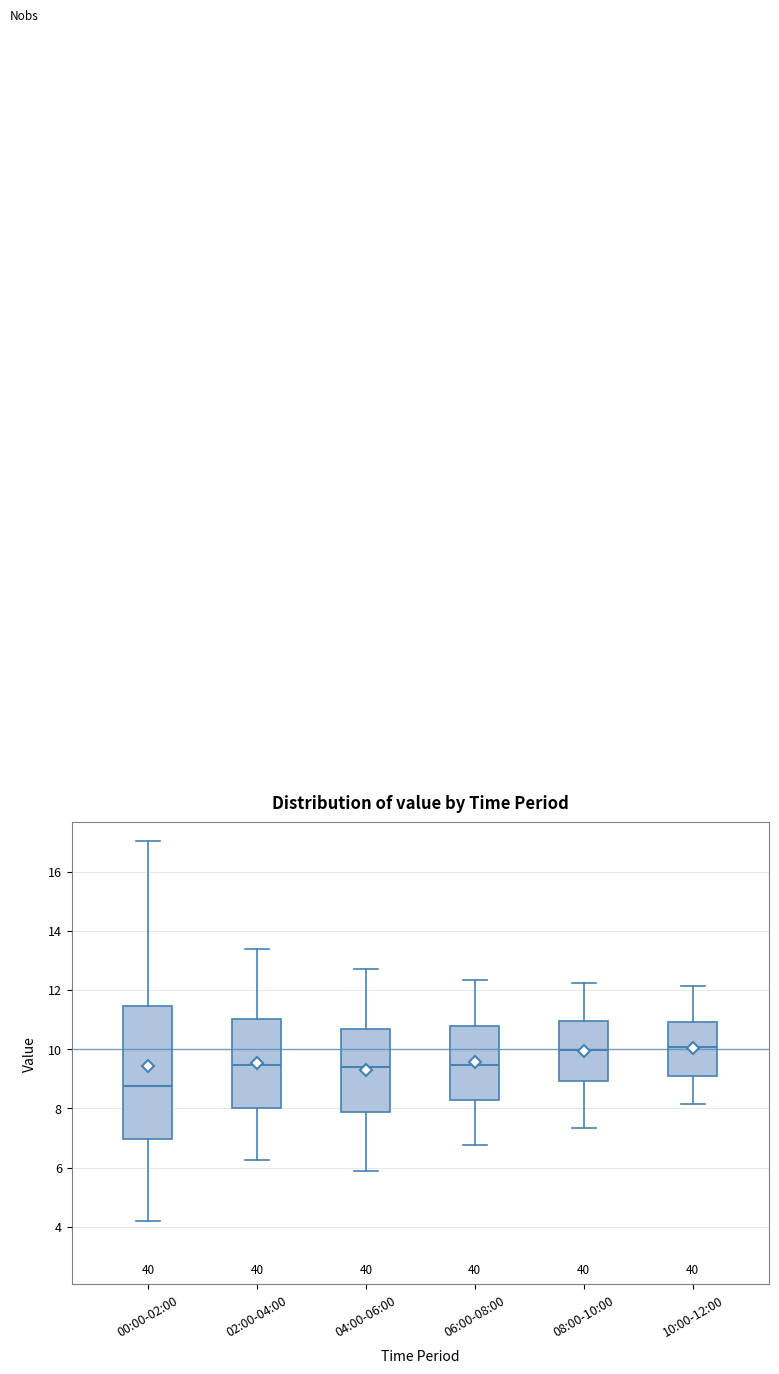

Reading left to right, transcribe this box plot: for each box, give where its median line is, the range the box spans, and where its two whiskers end, as read against the y-axis. The values are not printed on the chart, so give them approximately, as read against the axis.

00:00-02:00: median 8.8, box 7.0 to 11.4, whiskers 4.2 to 17.0
02:00-04:00: median 9.4, box 8.0 to 11.0, whiskers 6.2 to 13.4
04:00-06:00: median 9.4, box 7.8 to 10.6, whiskers 6.0 to 12.8
06:00-08:00: median 9.4, box 8.2 to 10.8, whiskers 6.8 to 12.4
08:00-10:00: median 10.0, box 9.0 to 11.0, whiskers 7.4 to 12.2
10:00-12:00: median 10.0, box 9.0 to 11.0, whiskers 8.2 to 12.2